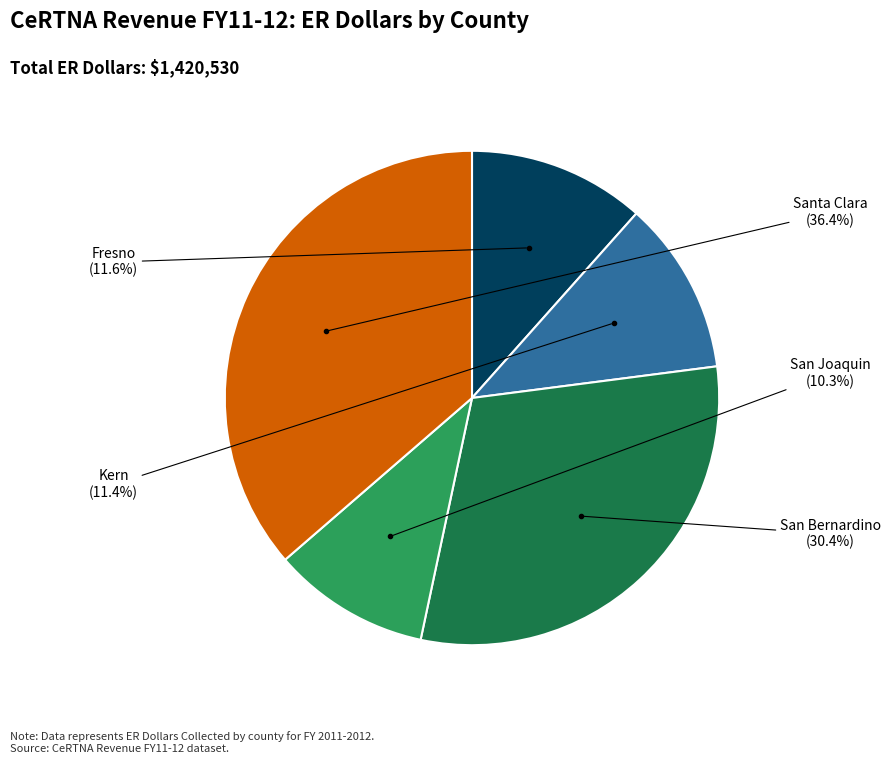

Does any single category account for the majority?

No